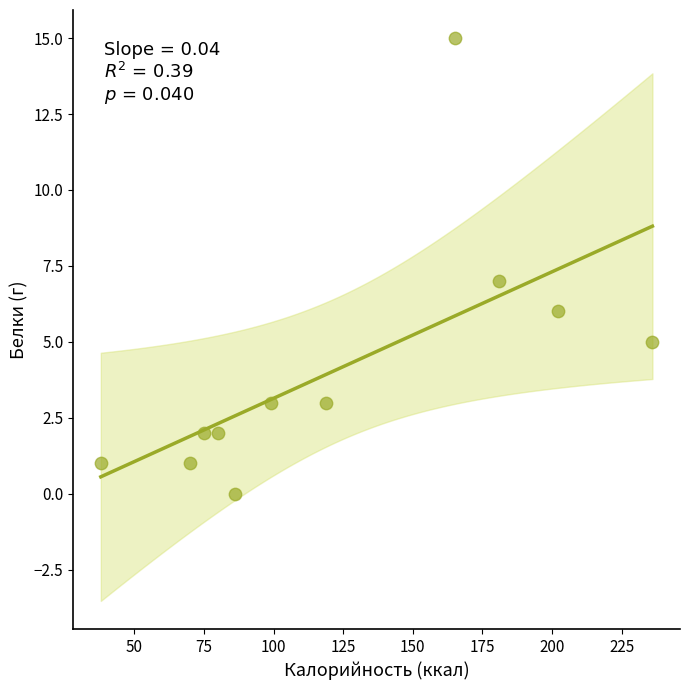

What is the average X value?

123